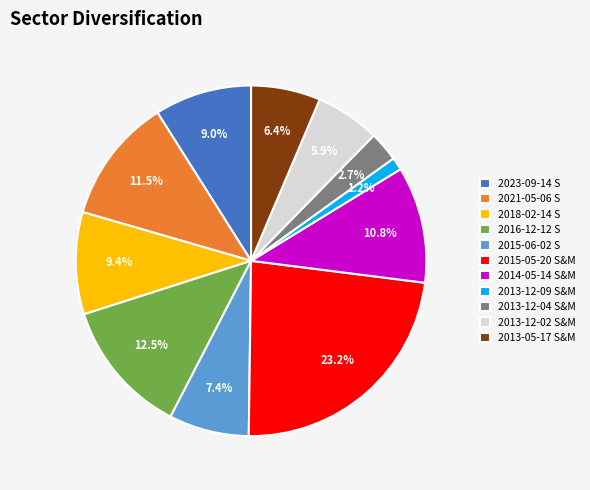

How many segments does this pie chart have?

11